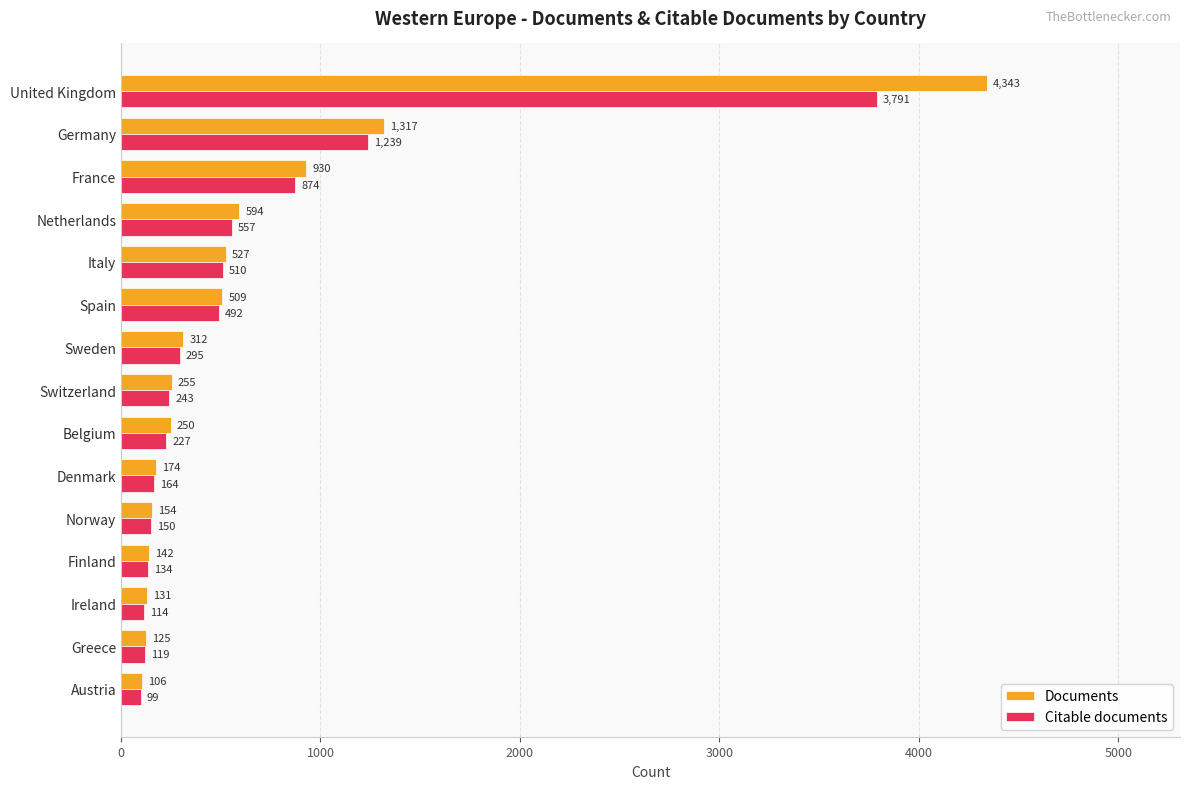

What is the difference between the highest and lowest values at Belgium?

23